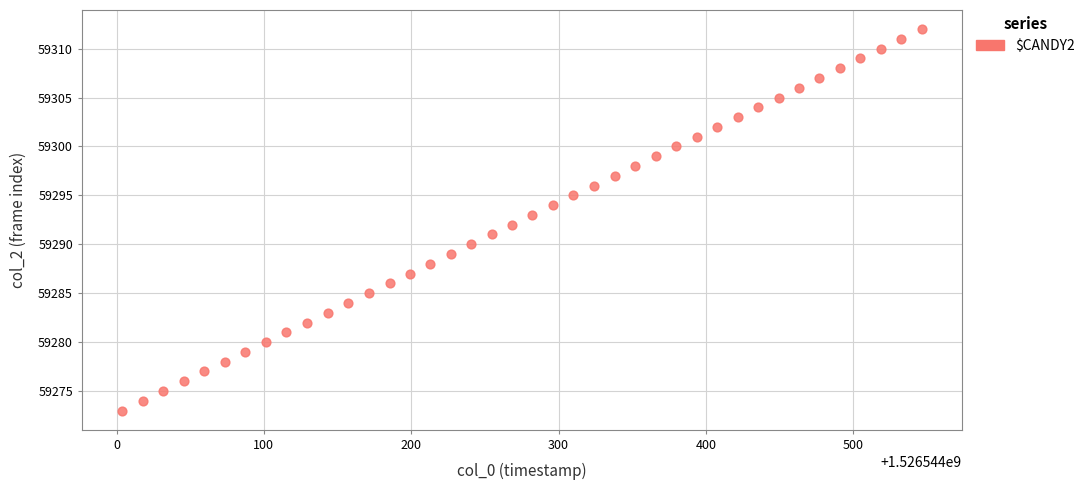

What is the range of Y values (max minus min)?

39